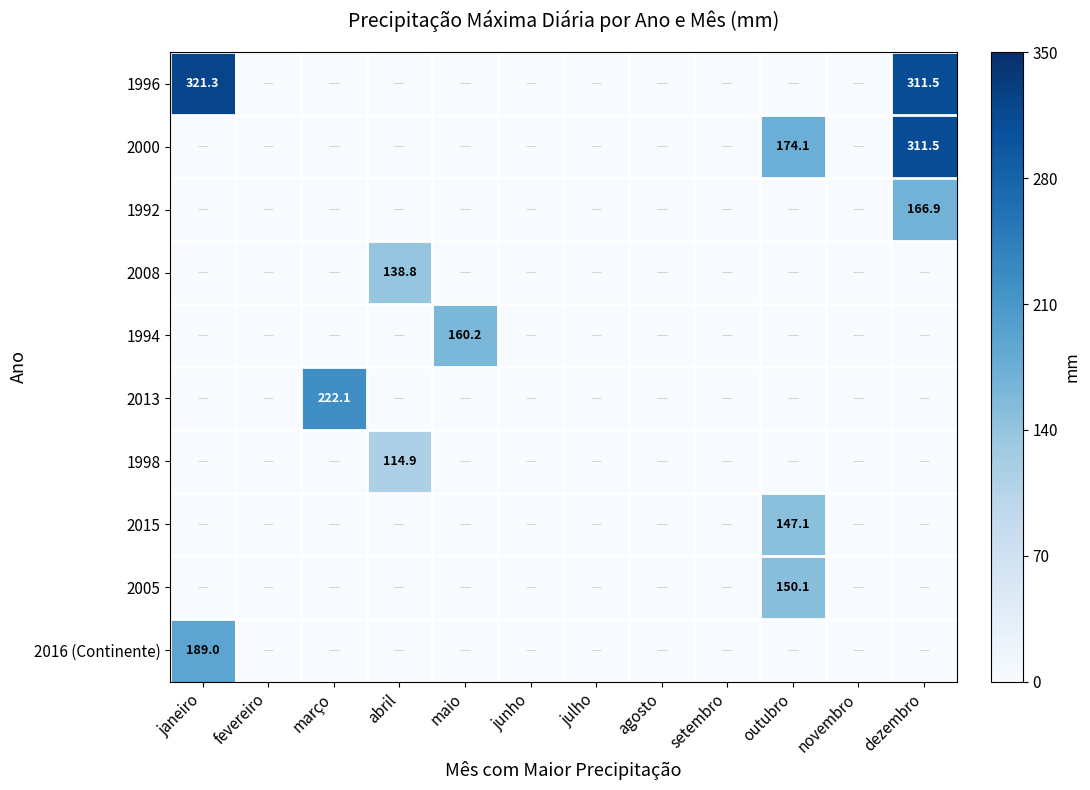

Rank the series by their maximum value, from lowest to highest.

1998, 2008, 2015, 2005, 1994, 1992, 2016 (Continente), 2013, 2000, 1996